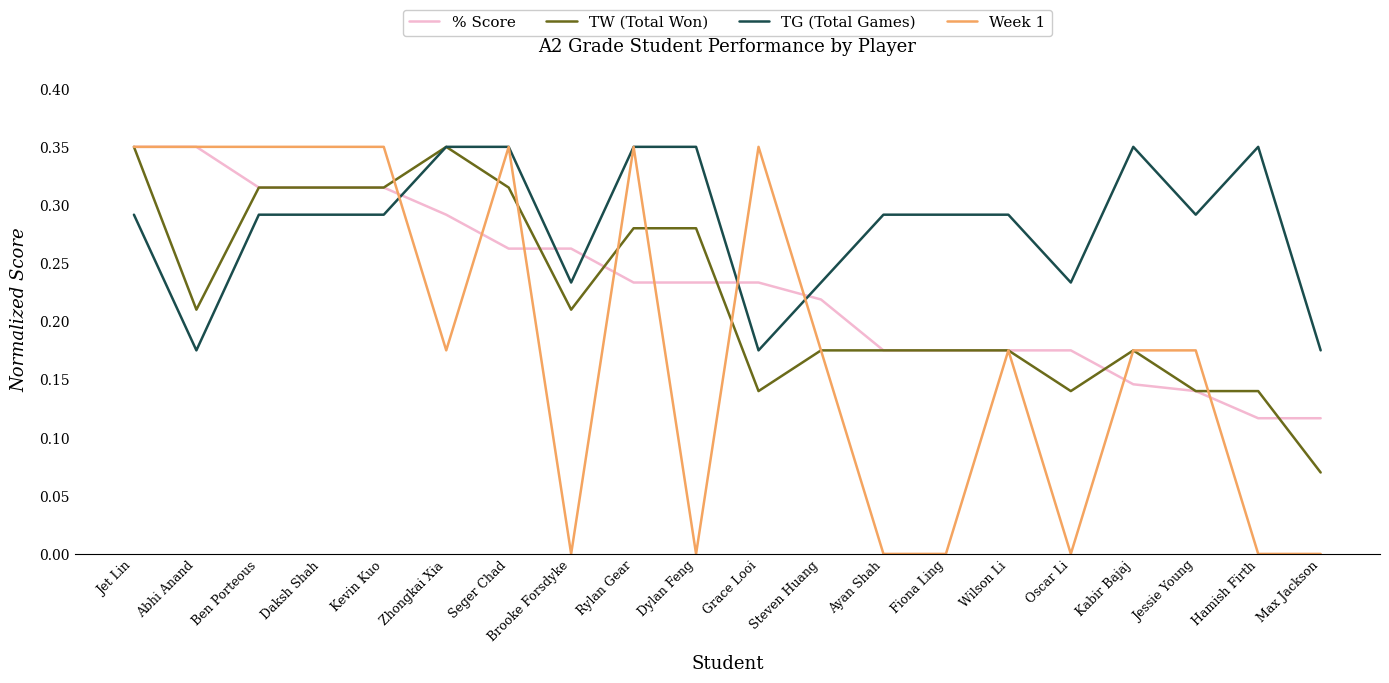

What position from the right is Abhi Anand?

19